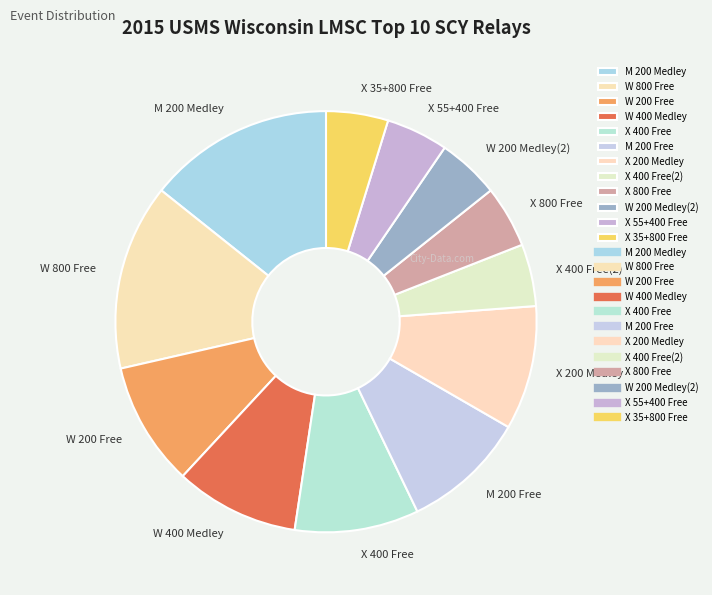

Is it true that X 400 Free(2) is 5% of the pie?

True